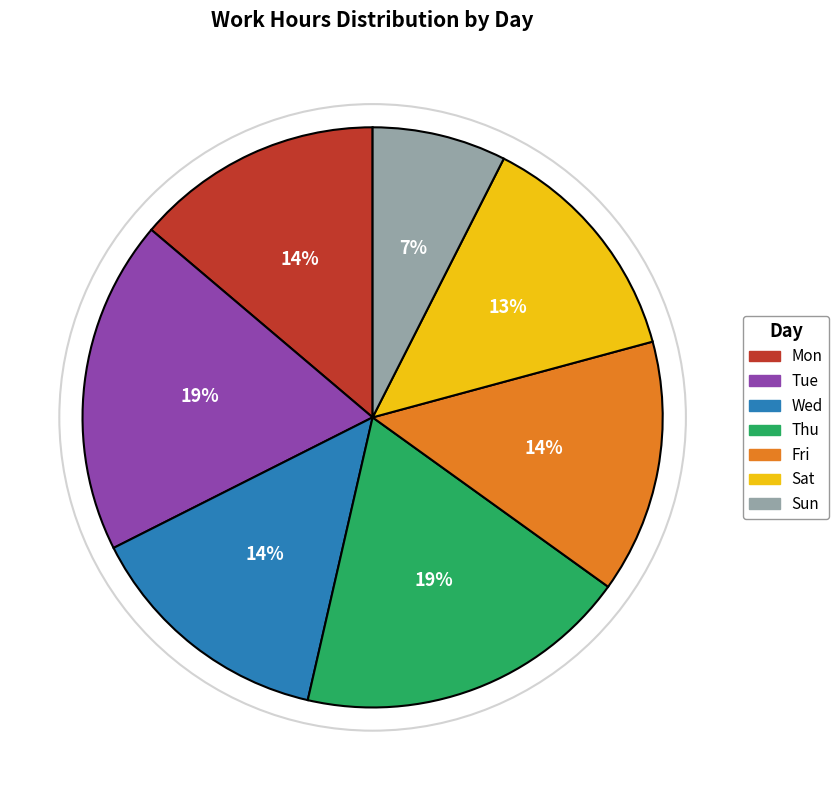

True or false: Sat accounts for 3% of the total.

False